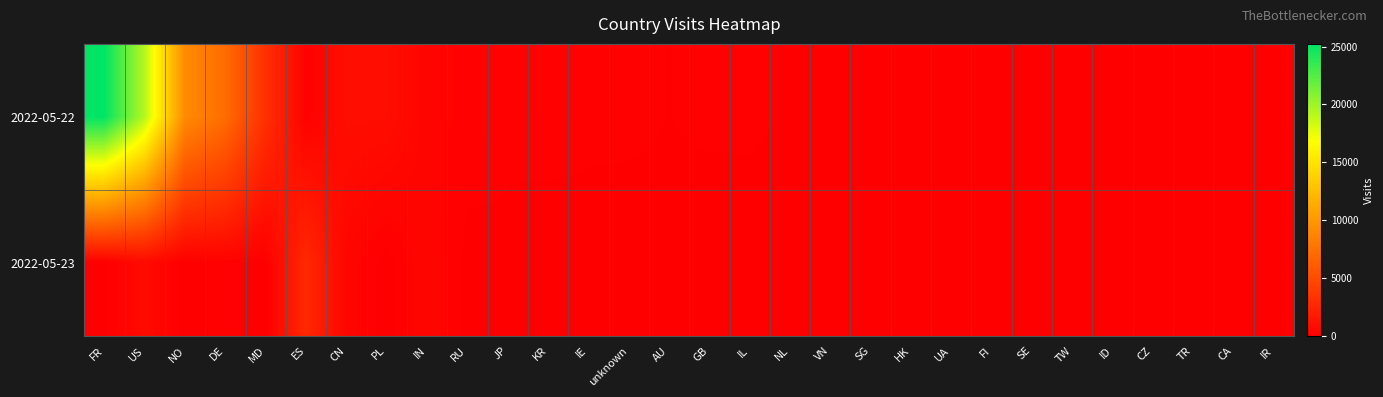

What is the total value across all series at UA?

55